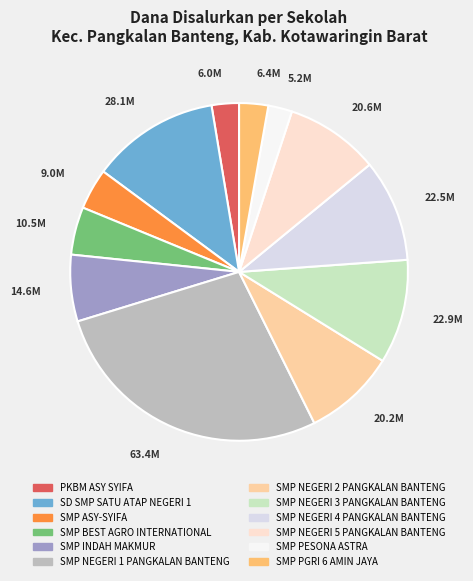

Combined, do SMP NEGERI 4 PANGKALAN BANTENG and SMP INDAH MAKMUR account for over 50%?

No